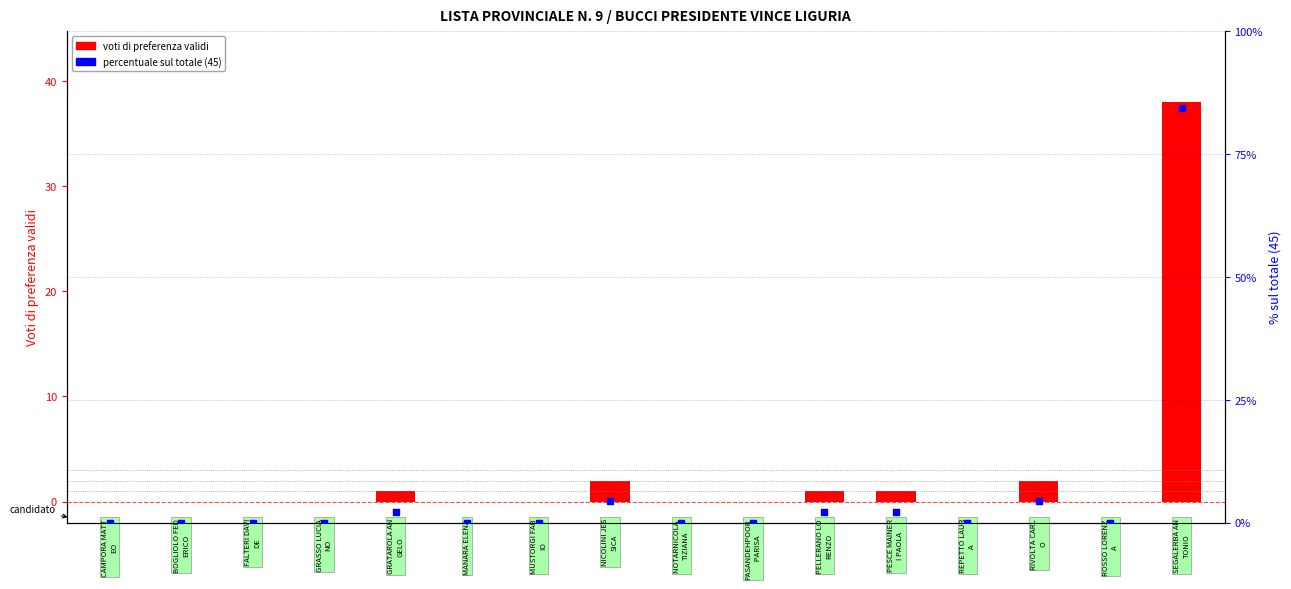

Is the value of Voti di preferenza at 3 greater than the value of % sul totale at 0?

No